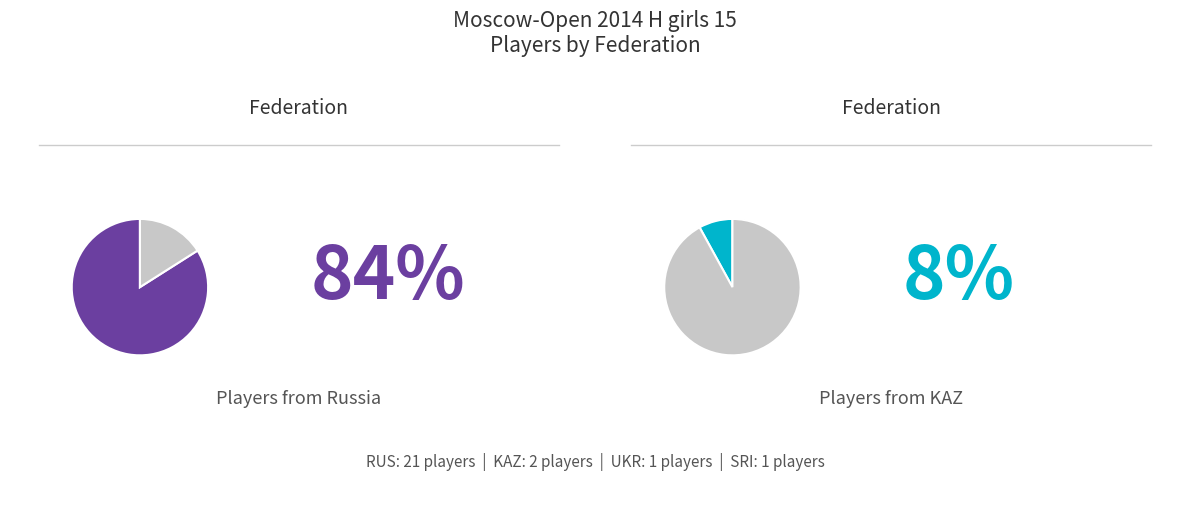

To the nearest percent, what portion does RUS represent?

84%